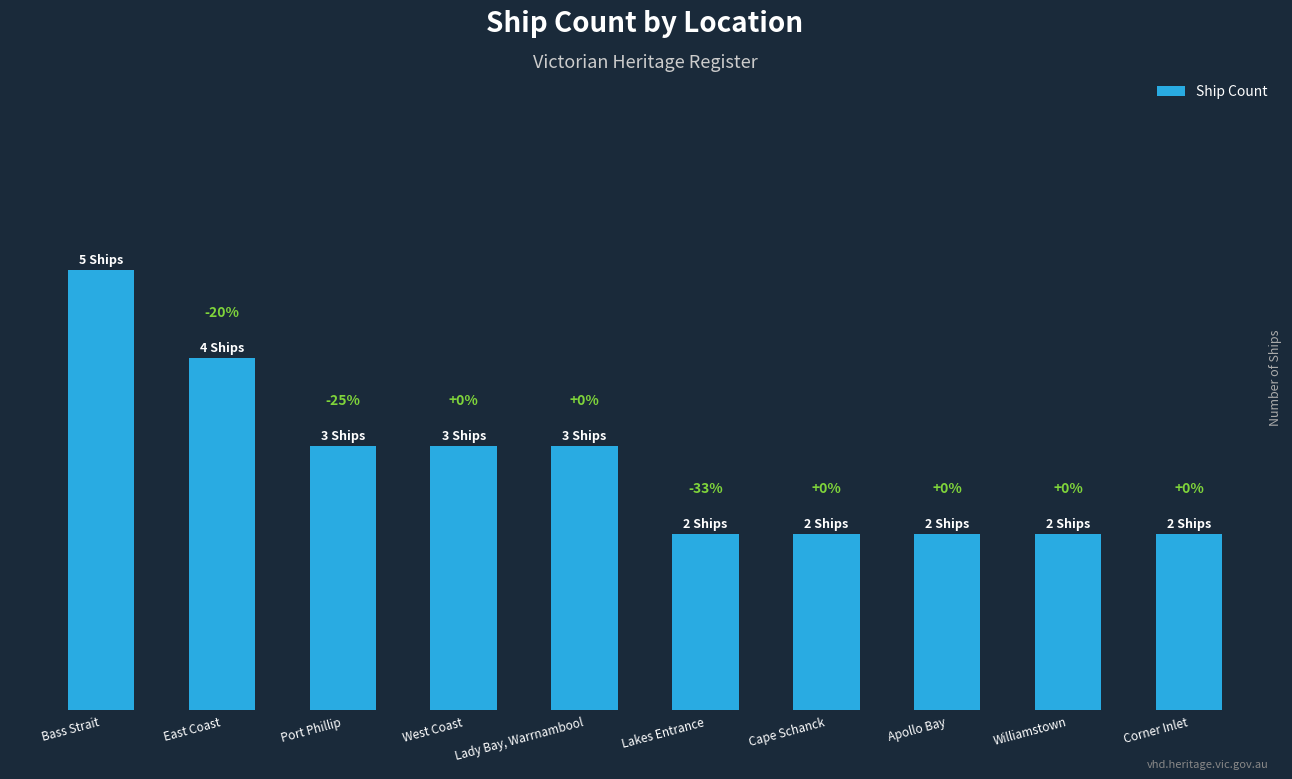

What position from the left is Lakes Entrance?

6